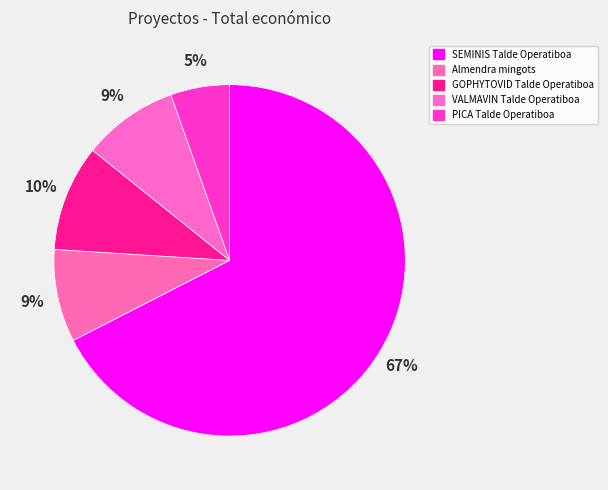

How many segments does this pie chart have?

5